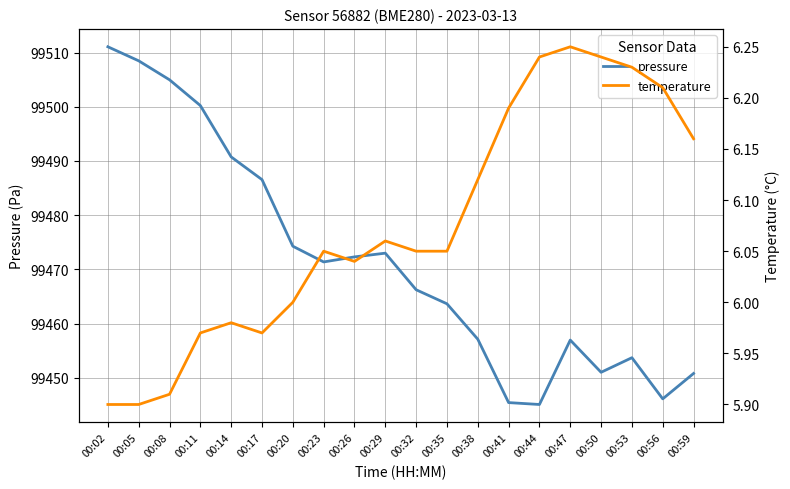

At which label does pressure first exceed 99471?

00:02